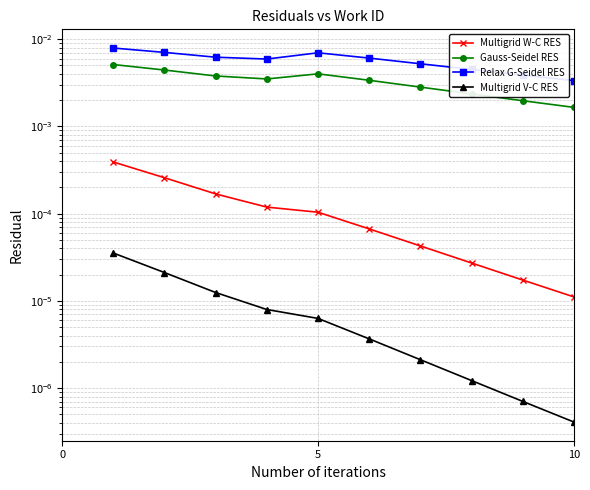

Between 0 and 9, which series saw the biggest shift?

Relax G-Seidel RES